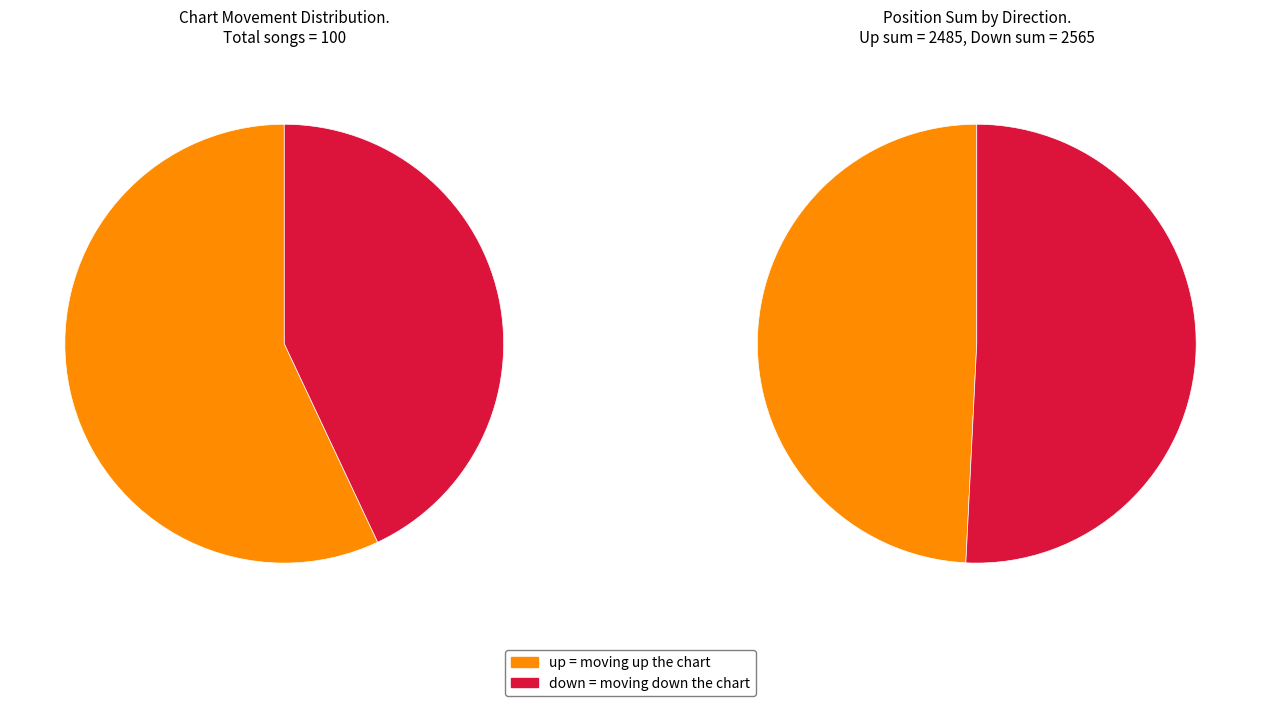

What percentage is the up slice, to the nearest percent?

57%